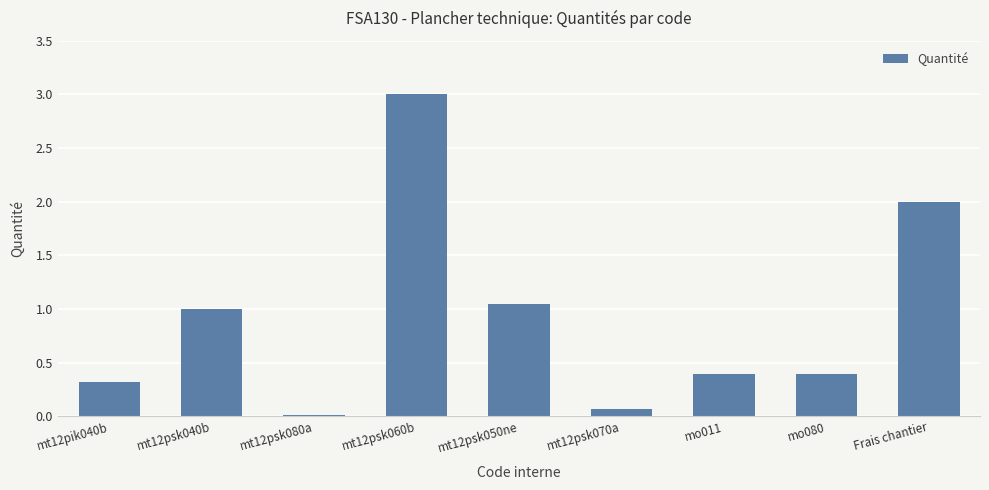

Which has a higher value, Frais chantier or mt12pik040b?

Frais chantier